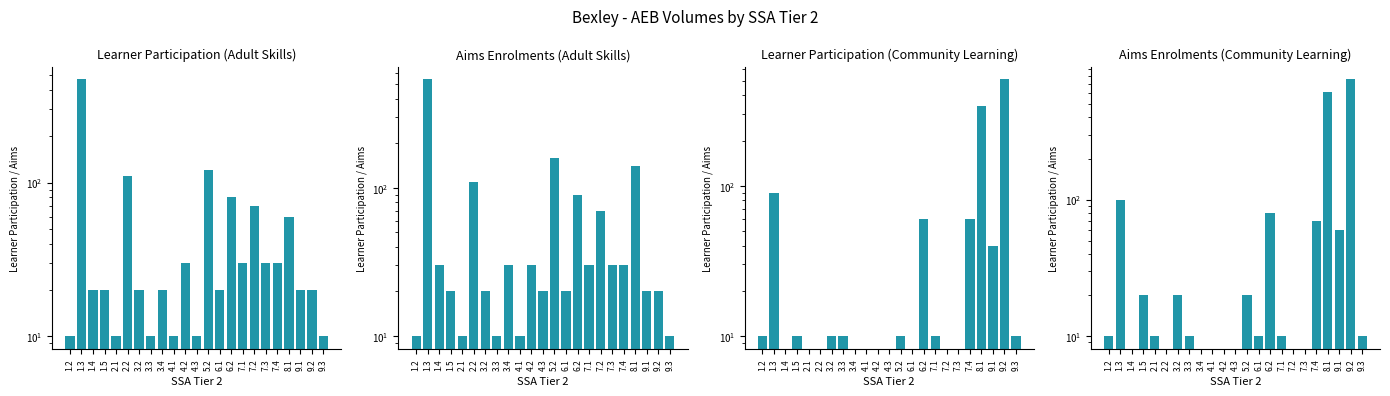

The value of Aims Enrolments (Community Learning) at 9.3 is 10.0. True or false?

True